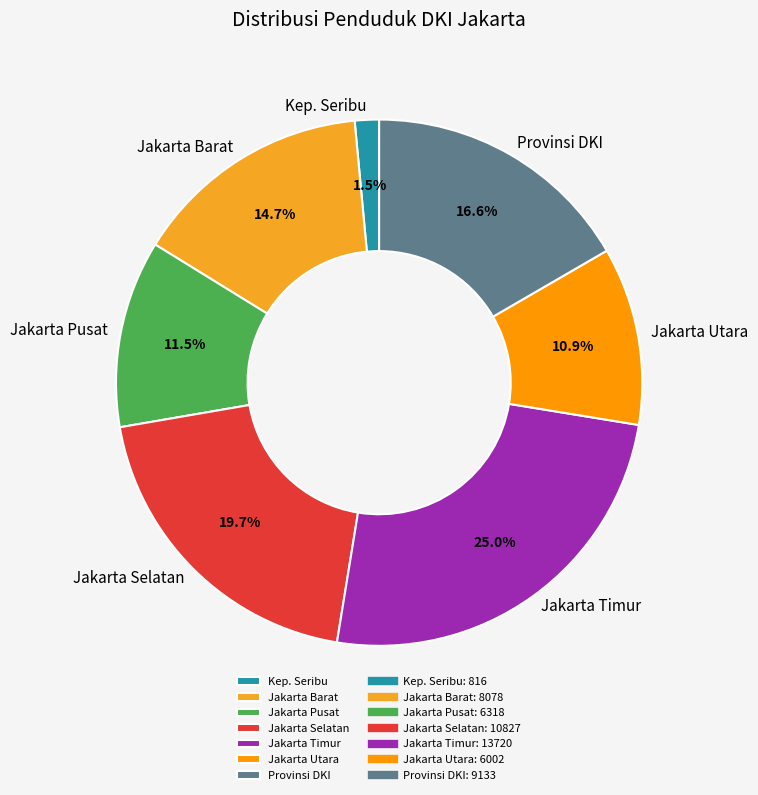

Is there a majority slice in this chart?

No